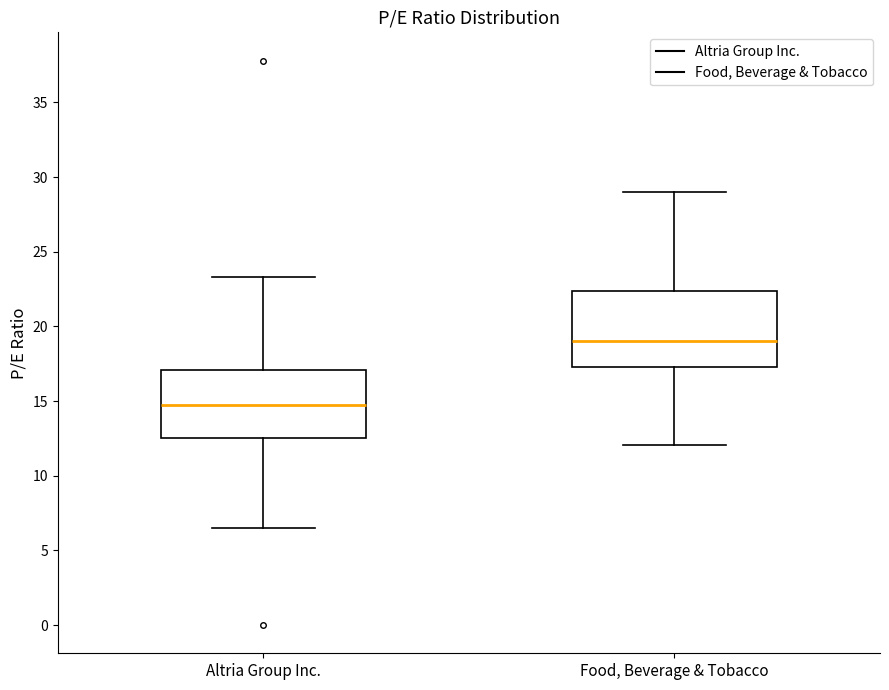

Comparing the boxes themselves (not the whiskers), which one is the tallest?

Food, Beverage & Tobacco